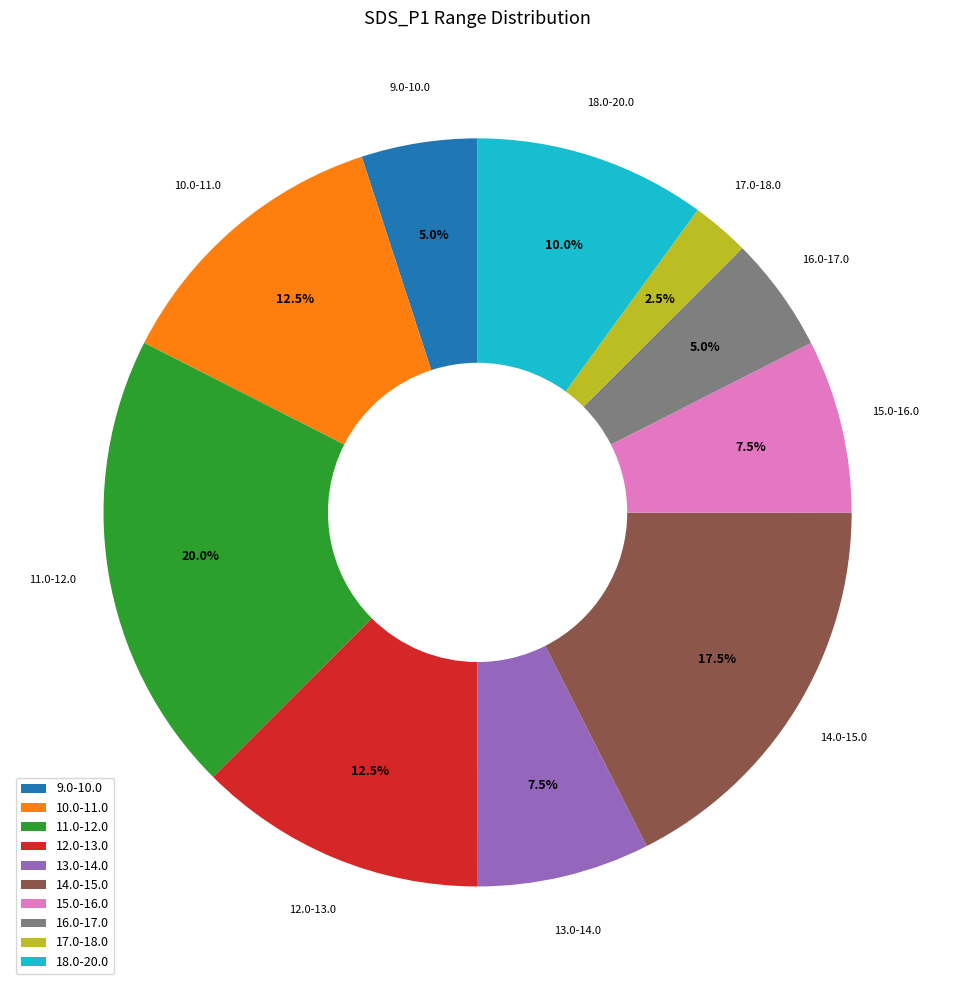

What is the largest slice in the pie chart?

11.0-12.0